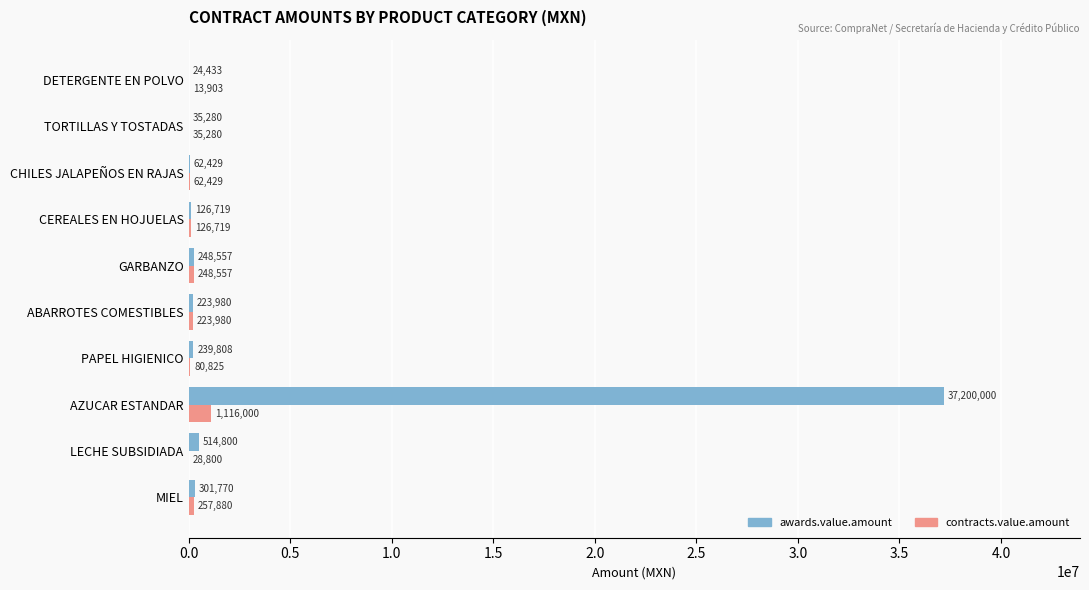

Where is awards.value.amount nearest to the value 18612216?

LECHE SUBSIDIADA